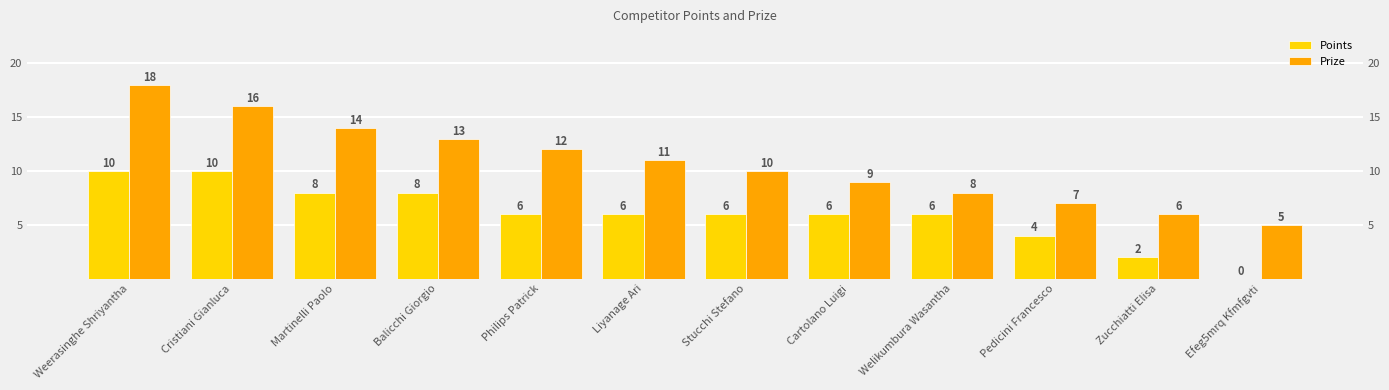

What is the sum of the Prize values at Balicchi Giorgio and Pedicini Francesco?

20